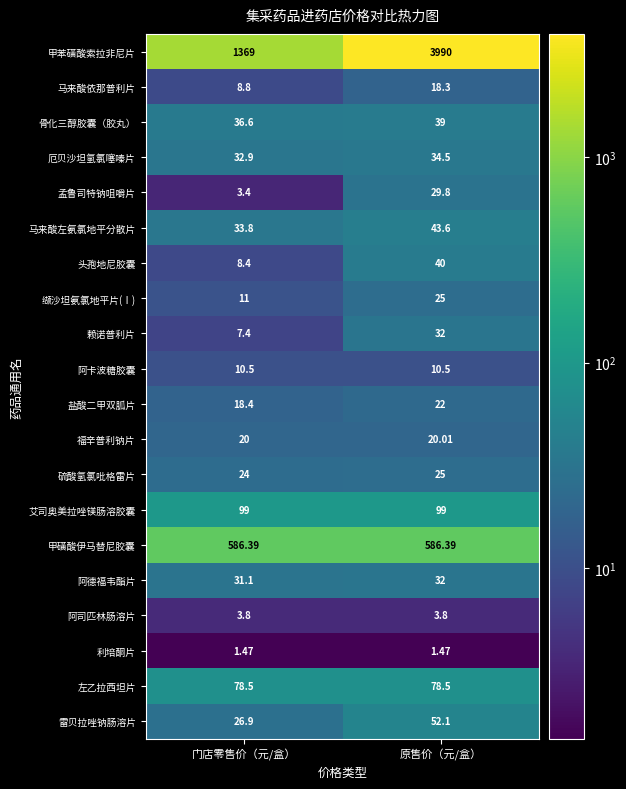

At which label does 福辛普利钠片 reach its peak?

原售价（元/盒）